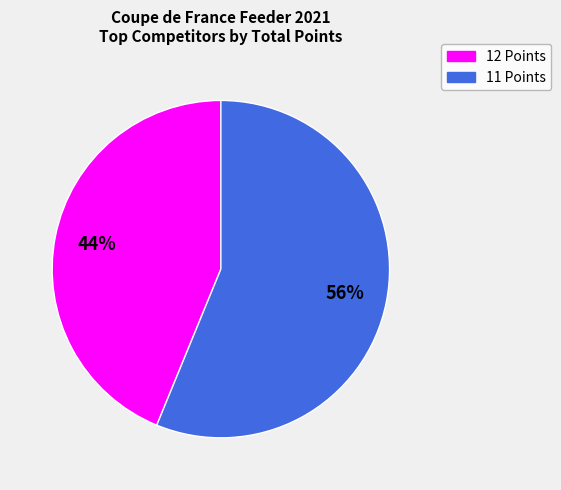

What percentage is the 11 Points slice, to the nearest percent?

56%